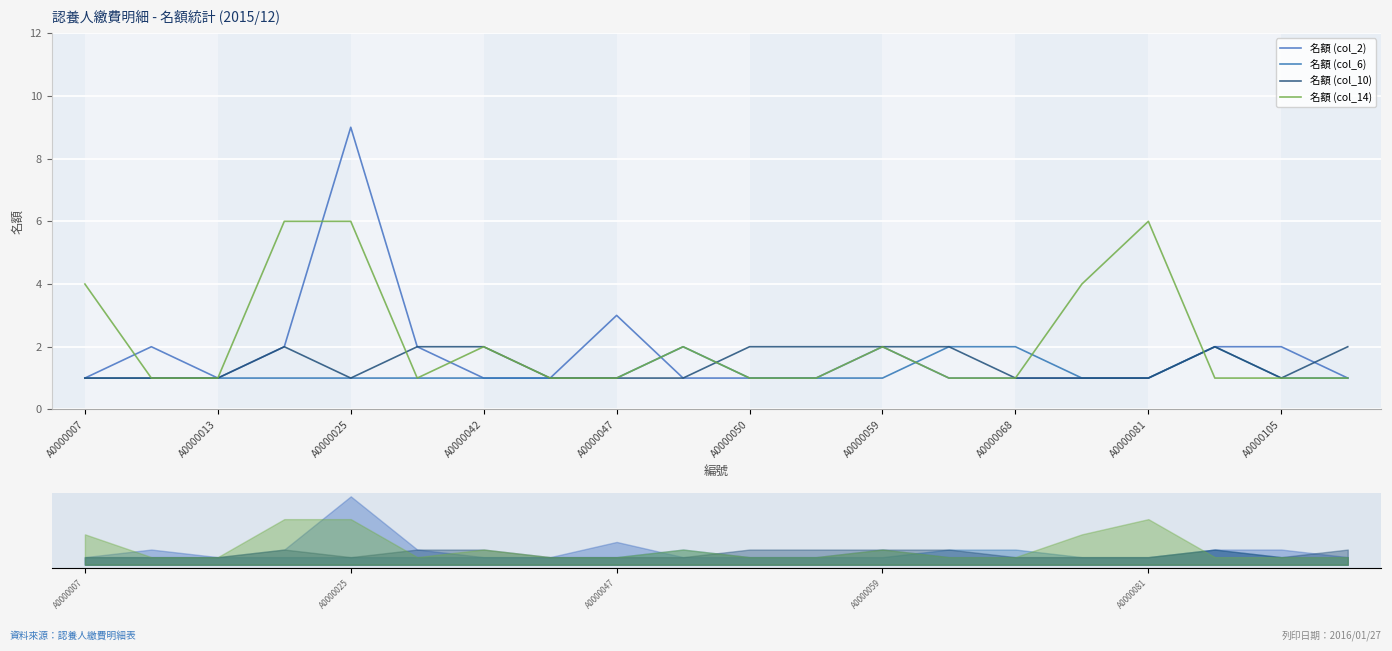

Reading left to right, transcribe all the data shown in this chart.

名額 (col_2): 1	2	1	2	9	2	1	1	3	1	1	1	2	1	1	1	1	2	2	1
名額 (col_6): 1	1	1	1	1	1	1	1	1	2	1	1	1	2	2	1	1	2	1	1
名額 (col_10): 1	1	1	2	1	2	2	1	1	1	2	2	2	2	1	1	1	2	1	2
名額 (col_14): 4	1	1	6	6	1	2	1	1	2	1	1	2	1	1	4	6	1	1	1